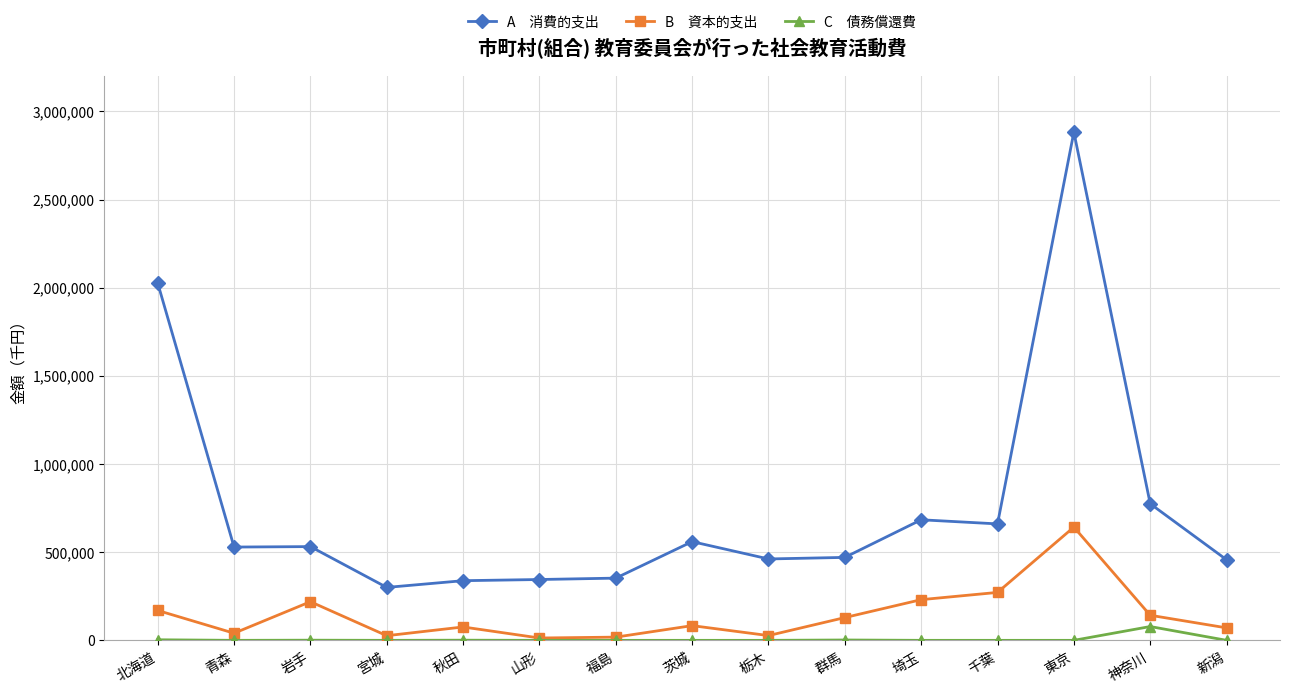

How many lines are shown in the chart?

3